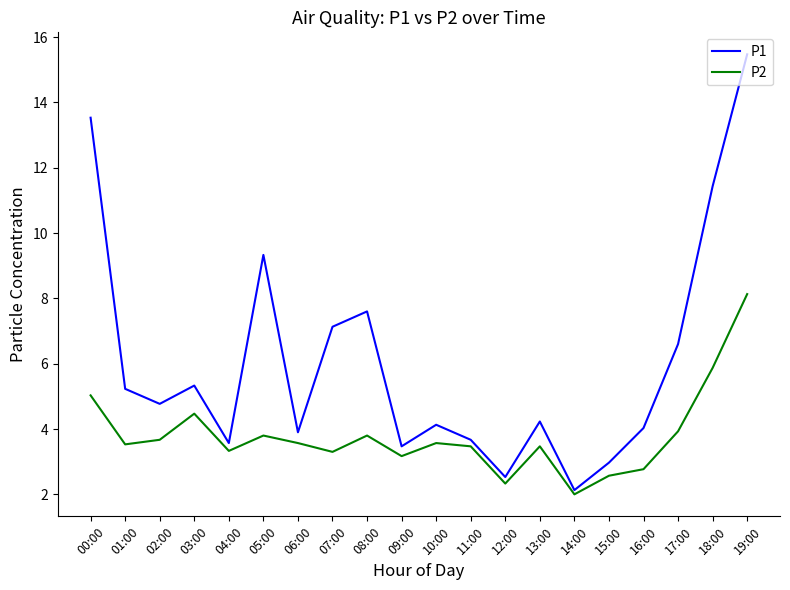

True or false: P2 has more than 2 interior local peaks.

True